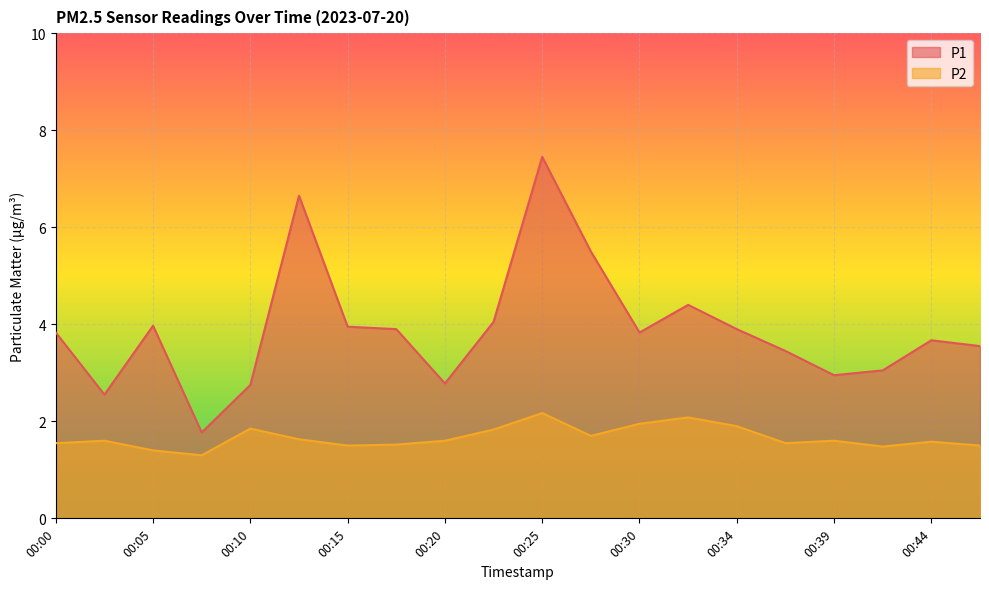

How many lines are shown in the chart?

2